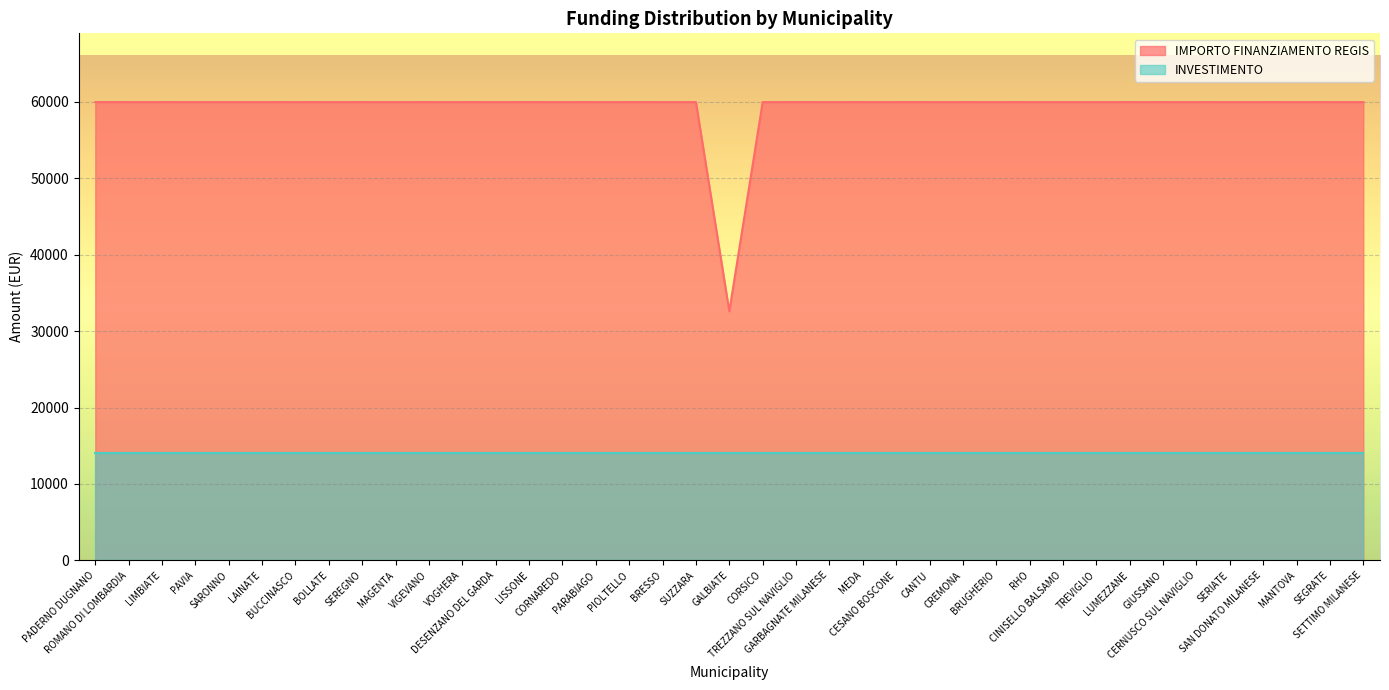

Does the chart display data point markers on the line(s)?

No